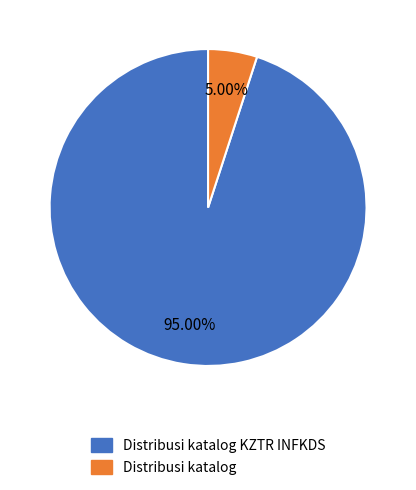

Is there any slice that represents more than half of the pie?

Yes